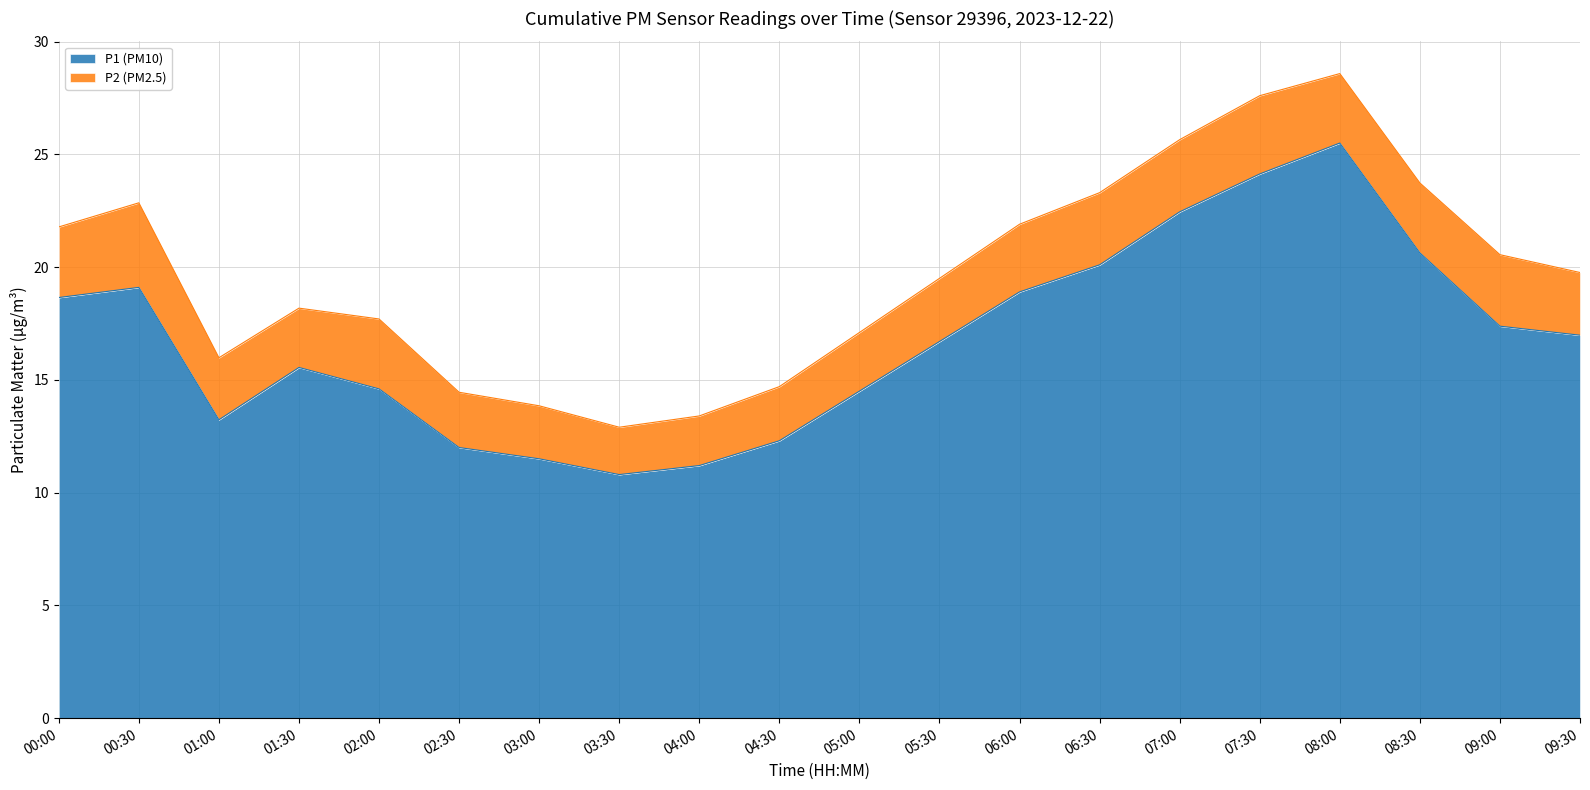

What is the label of the 15th point from the right?

02:30